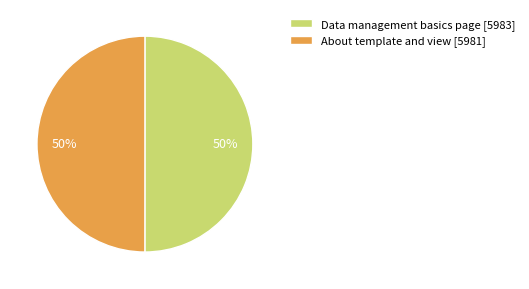

Count the number of slices in the pie.

2